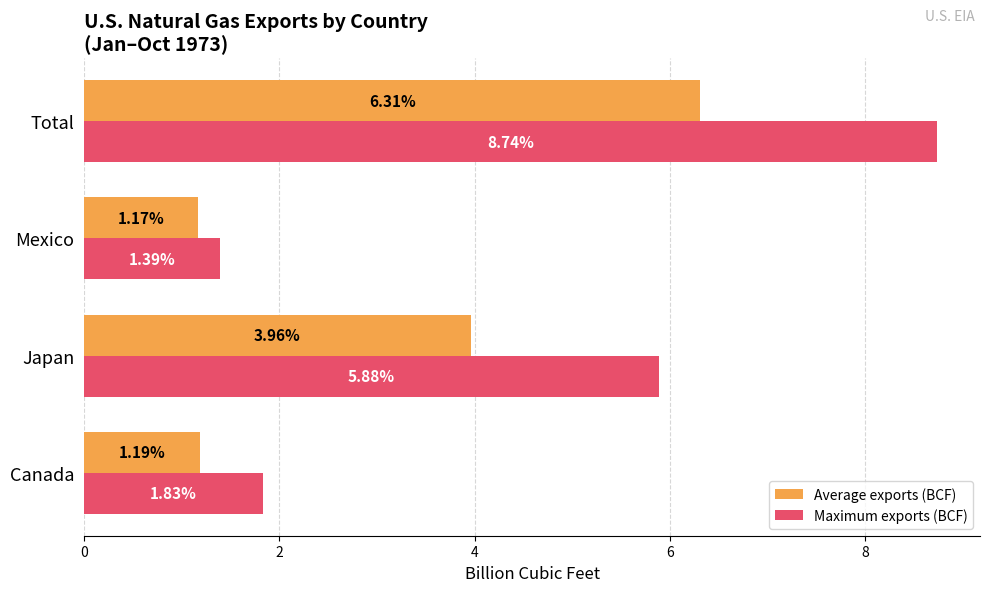

What is the average value of the Average exports (BCF) series?

3.2